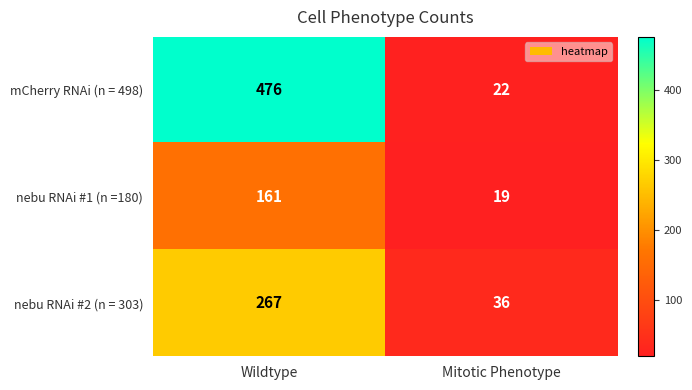

What is the highest value of the nebu RNAi #1 (n =180) series?

161